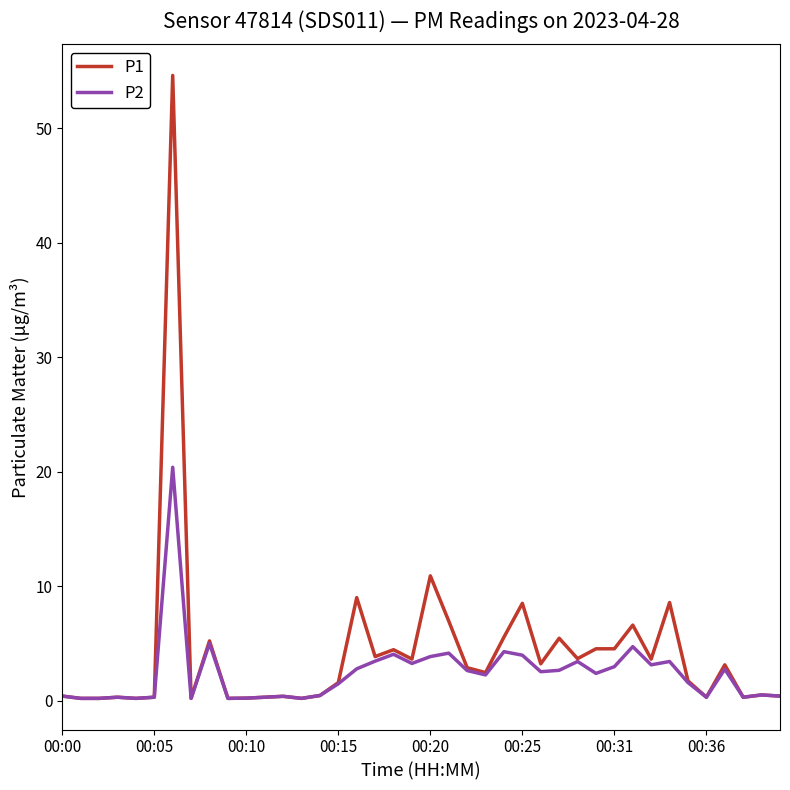

Does the chart have visible grid lines?

No